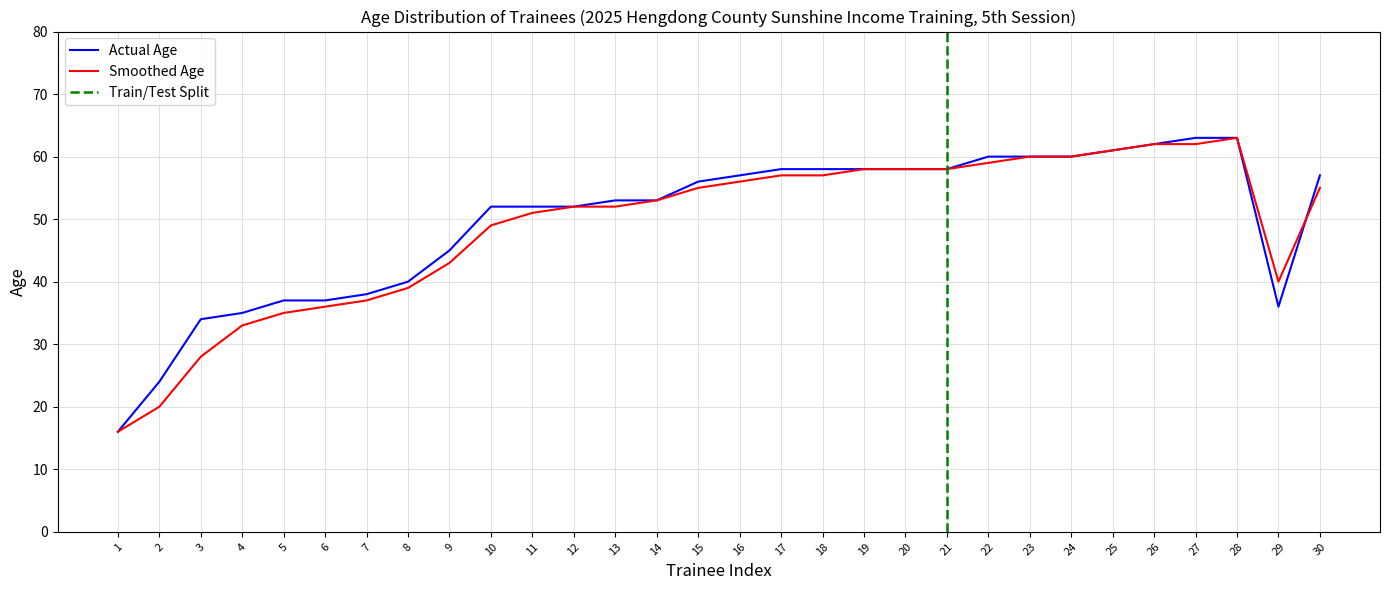

At which label does Smoothed reach its minimum?

1